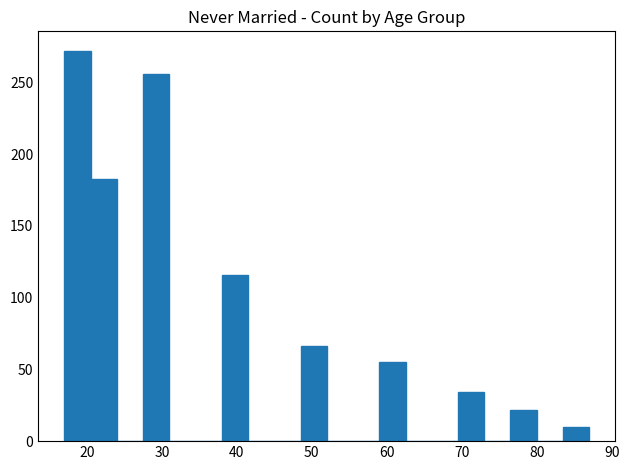

Read against the x-axis, roughly where is the centre of the tallest bar?

19